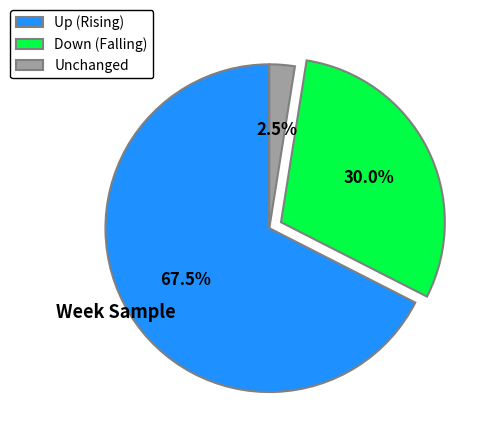

Is there any slice that represents more than half of the pie?

Yes